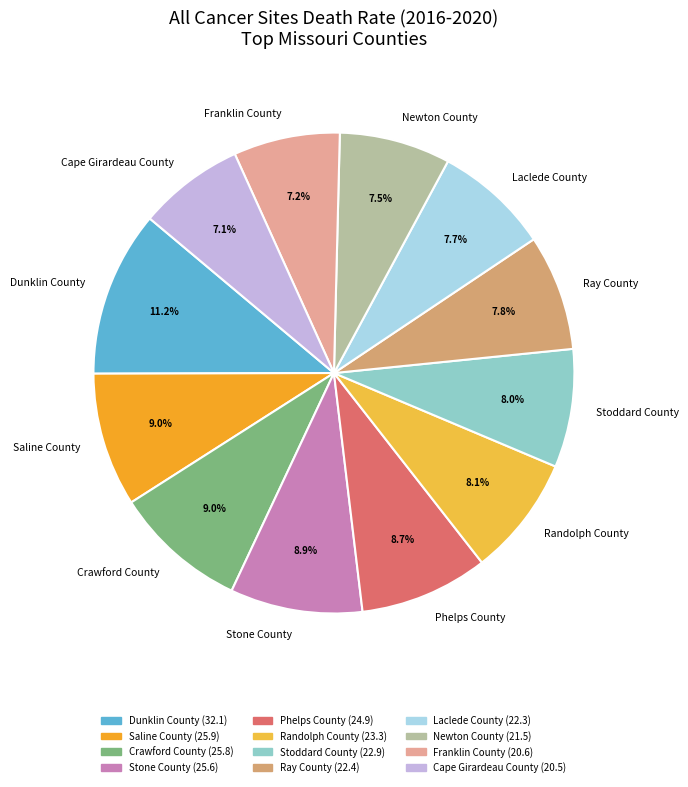

Which slice is the largest?

Dunklin County